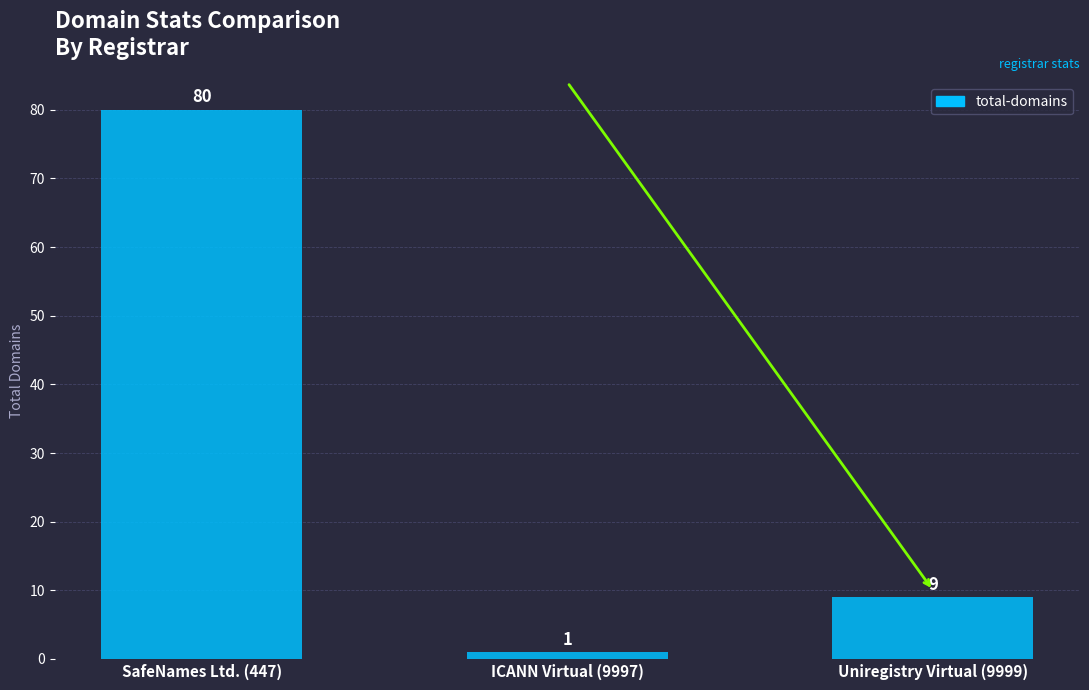

Which has a higher value, SafeNames Ltd. (447) or Uniregistry Virtual (9999)?

SafeNames Ltd. (447)